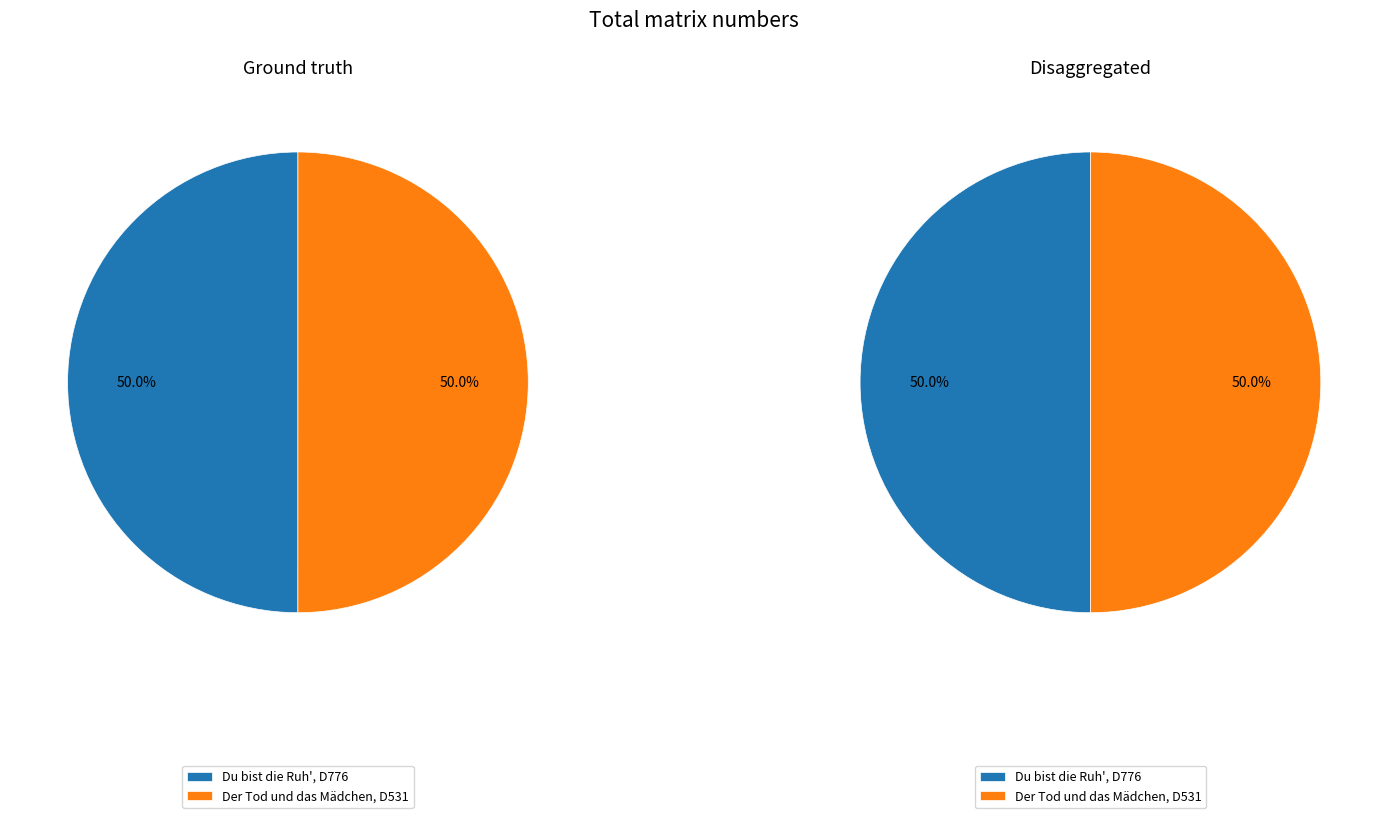

Combined, what portion of the pie is Du bist die Ruh', D776 and Der Tod und das Mädchen, D531?

100.0%